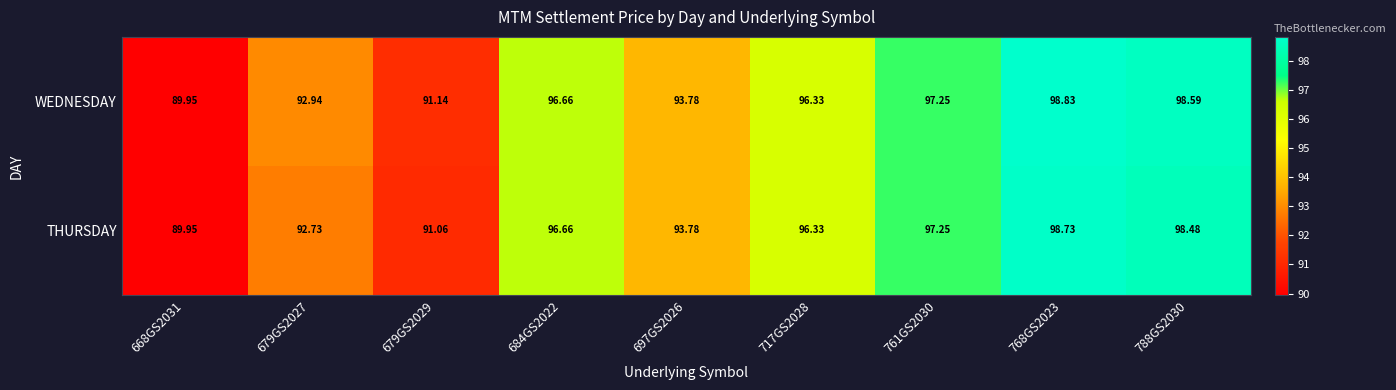

Rank the series by their average value, from lowest to highest.

THURSDAY, WEDNESDAY